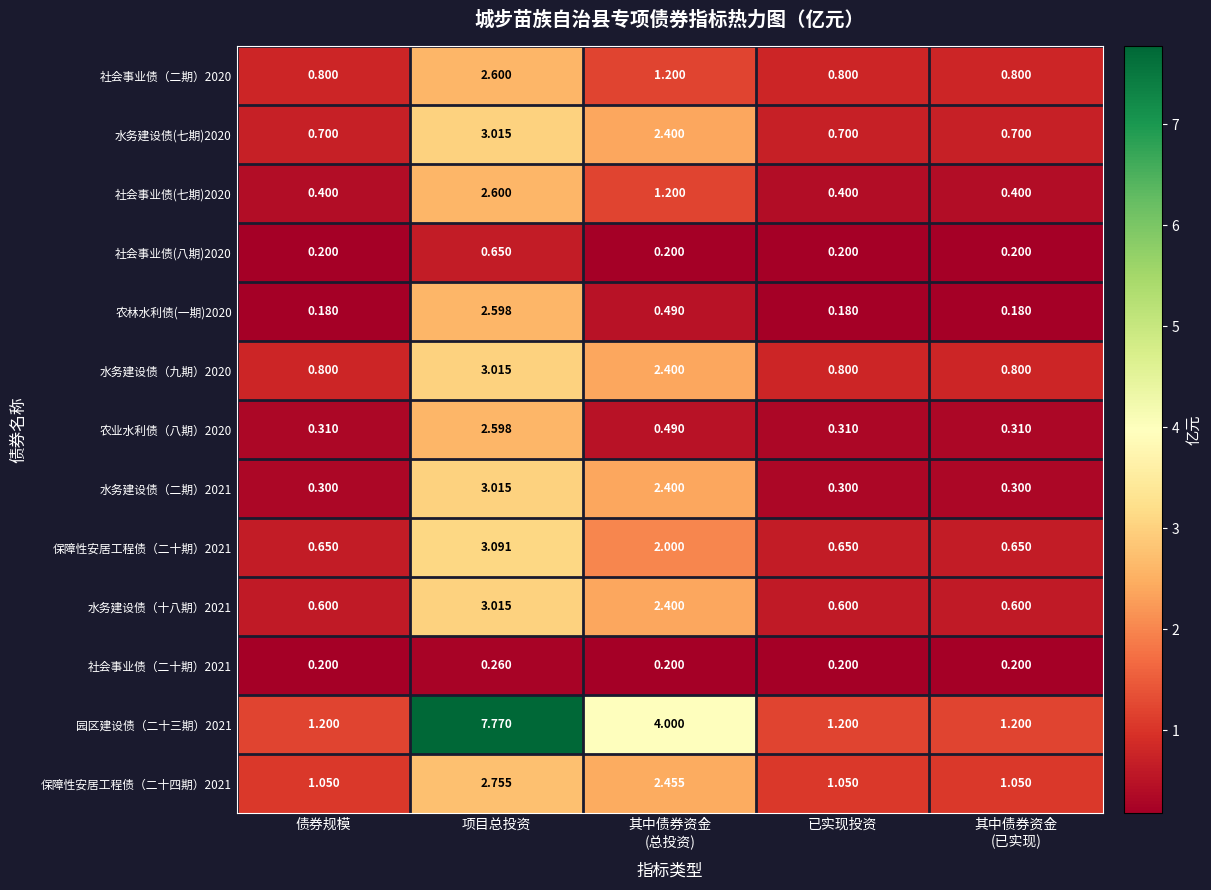

What is the total value across all series at 项目总投资?

37.0